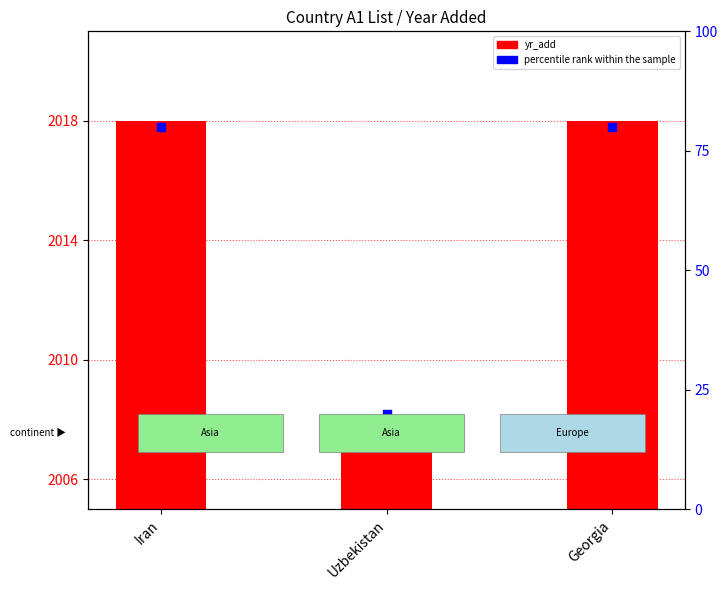

At how many categories does at least one series exceed 1048?

3